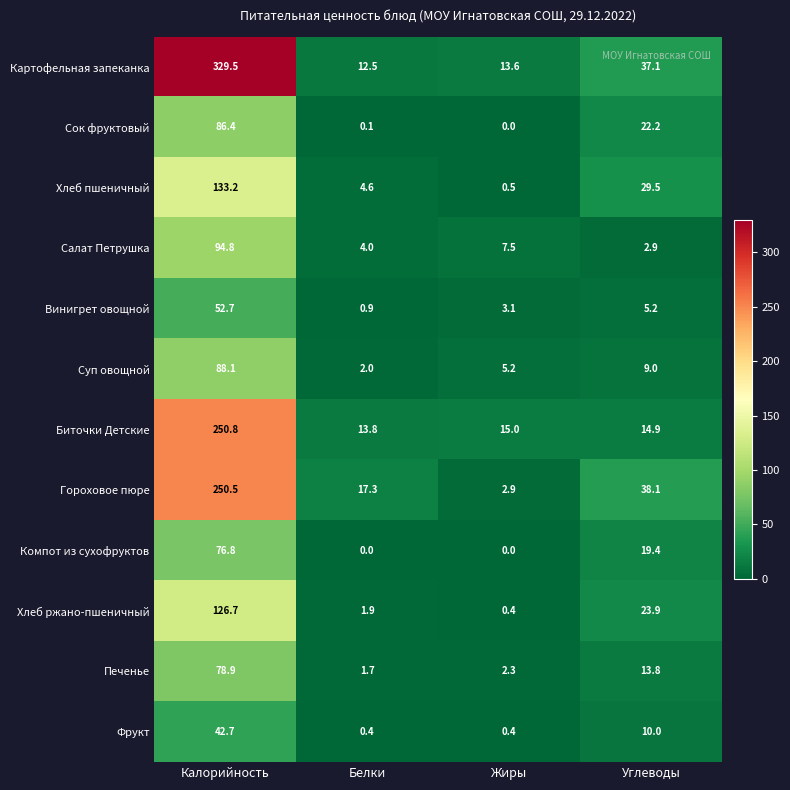

Between Калорийность and Жиры, which series saw the biggest shift?

Картофельная запеканка